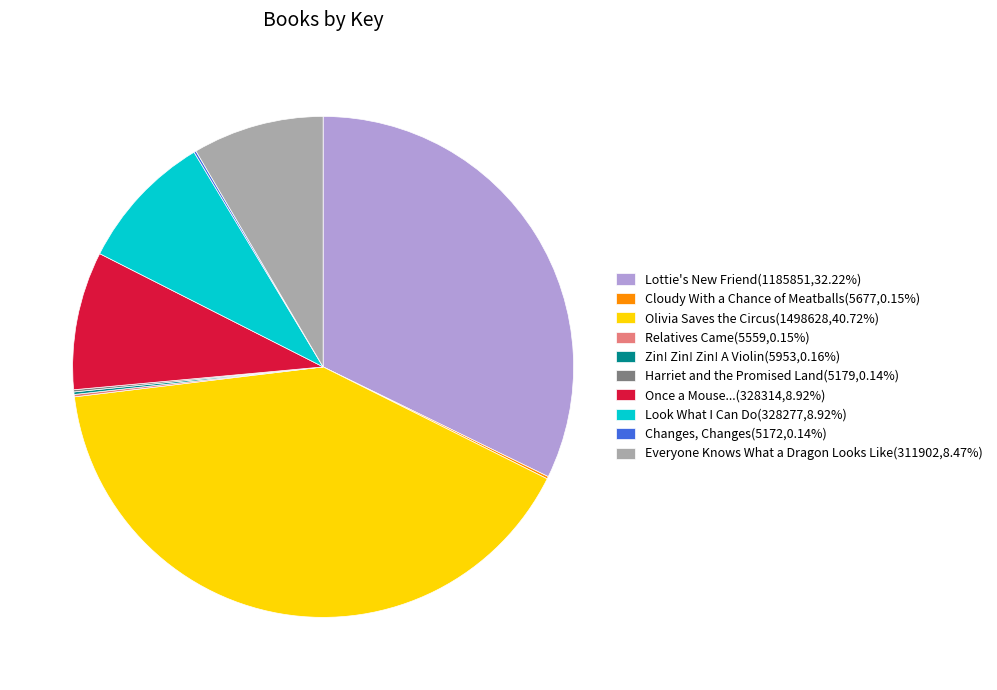

Does any single category account for the majority?

No